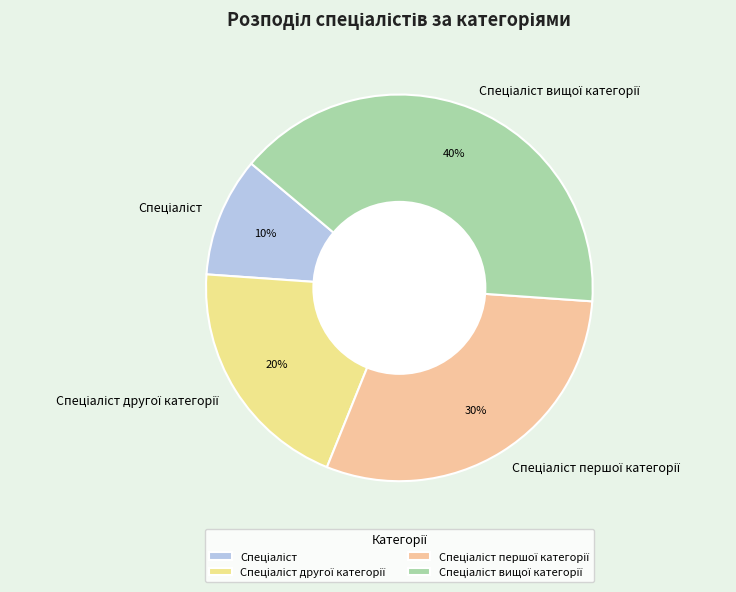

How many segments does this pie chart have?

4